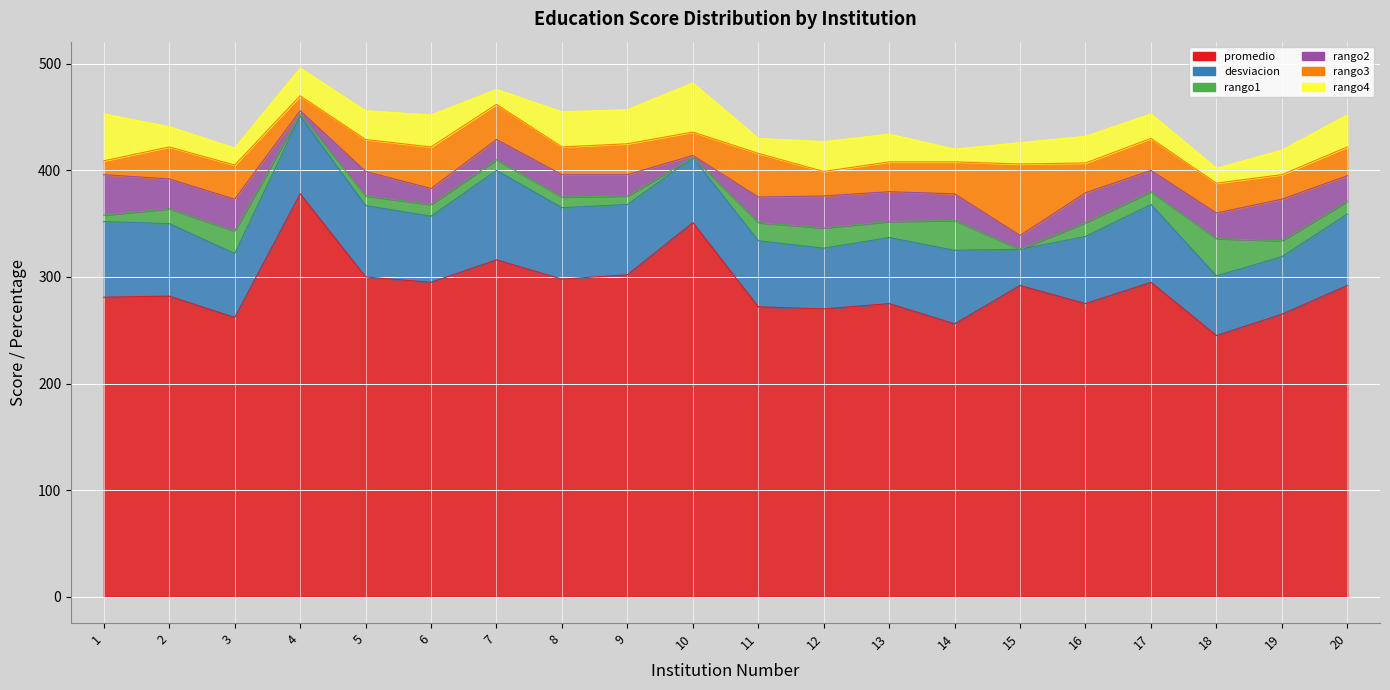

What is the difference between the highest and lowest values at 2?

268